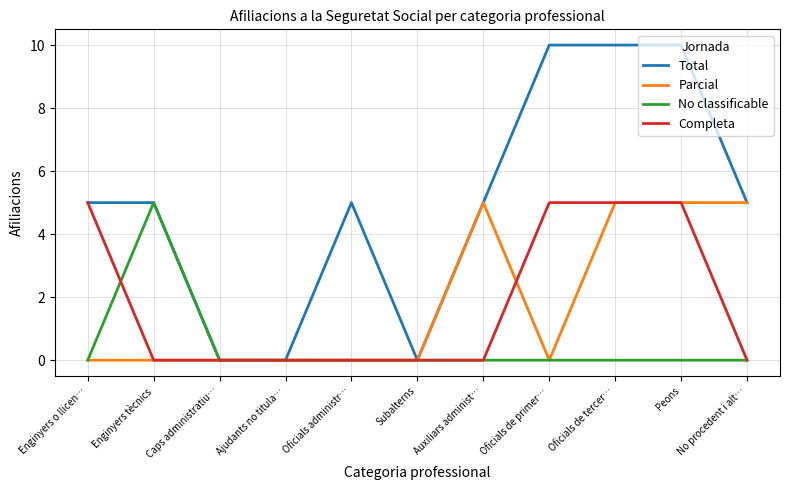

What is the difference between the highest and lowest values at Oficials de primer…?

10